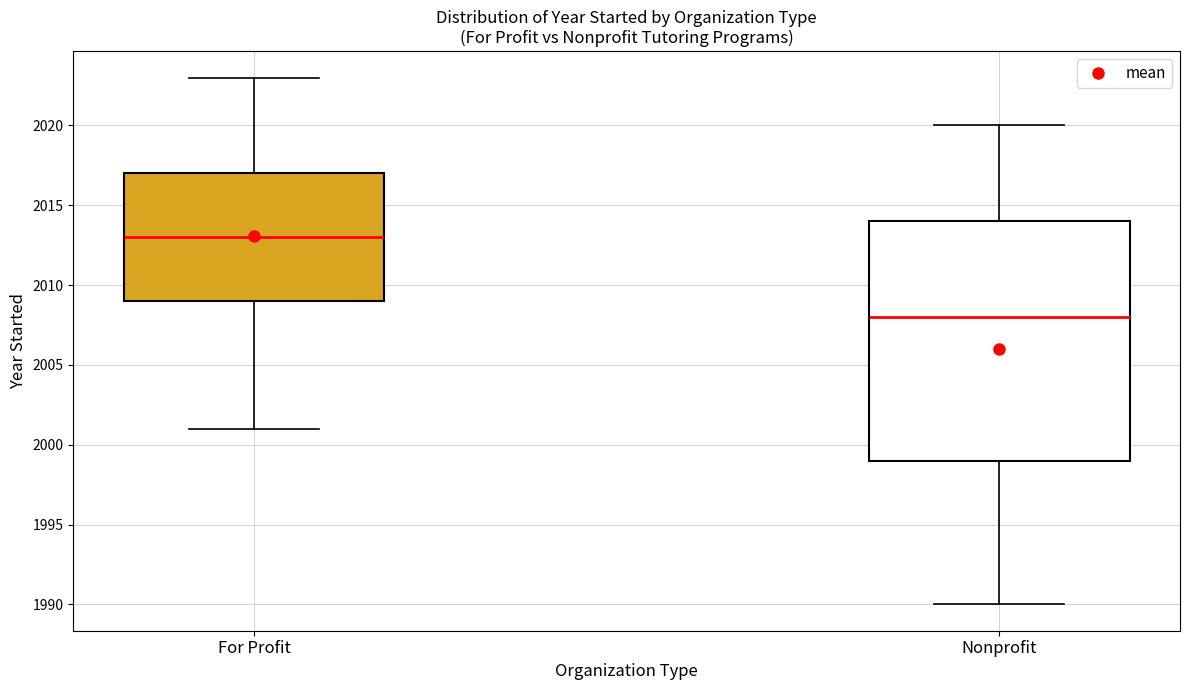

Which box is the tallest, from its lower edge to its upper edge?

Nonprofit